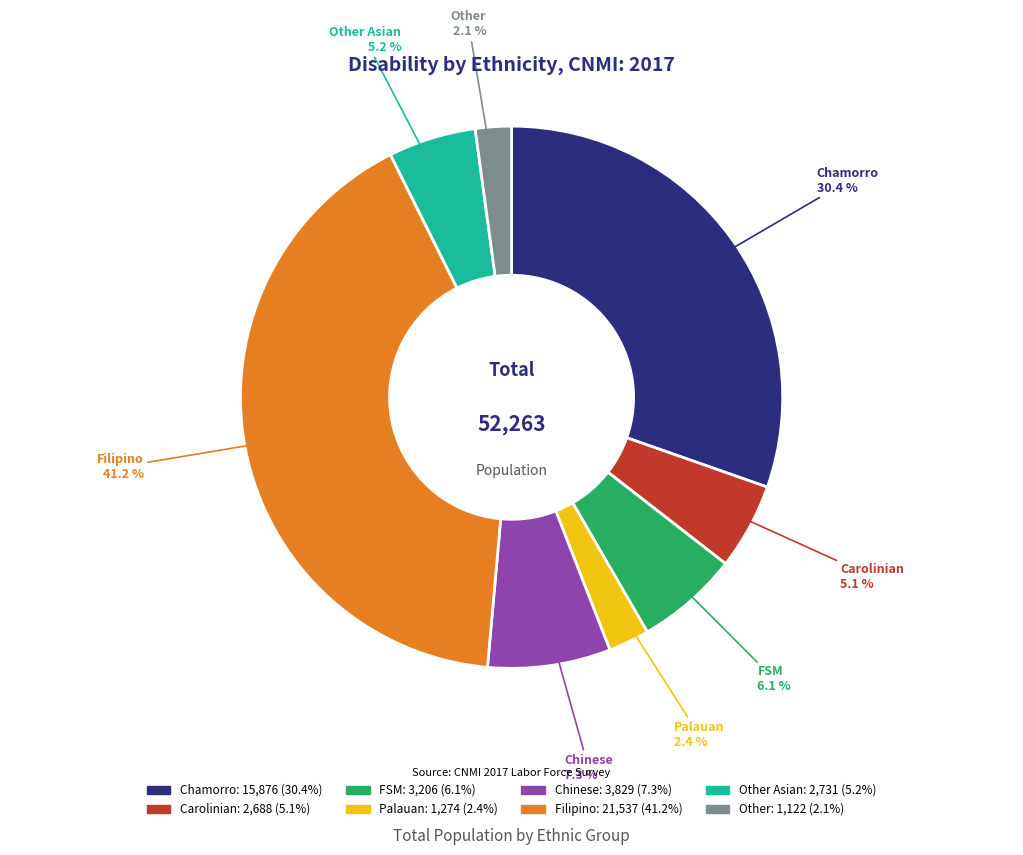

Is there a majority slice in this chart?

No